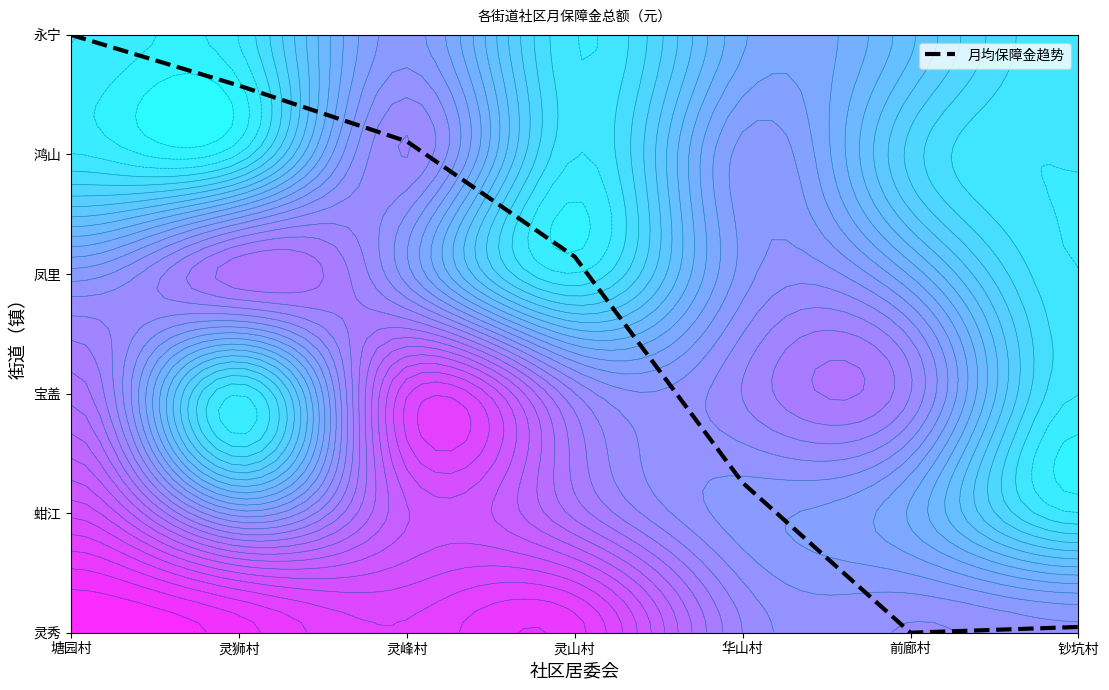

What is the ratio of the value at 灵山村 to the value at 塘园村?

0.6